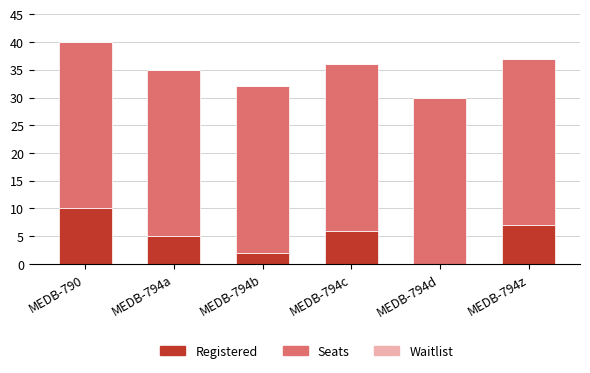

What is the approximate value of Registered at MEDB-790?

10